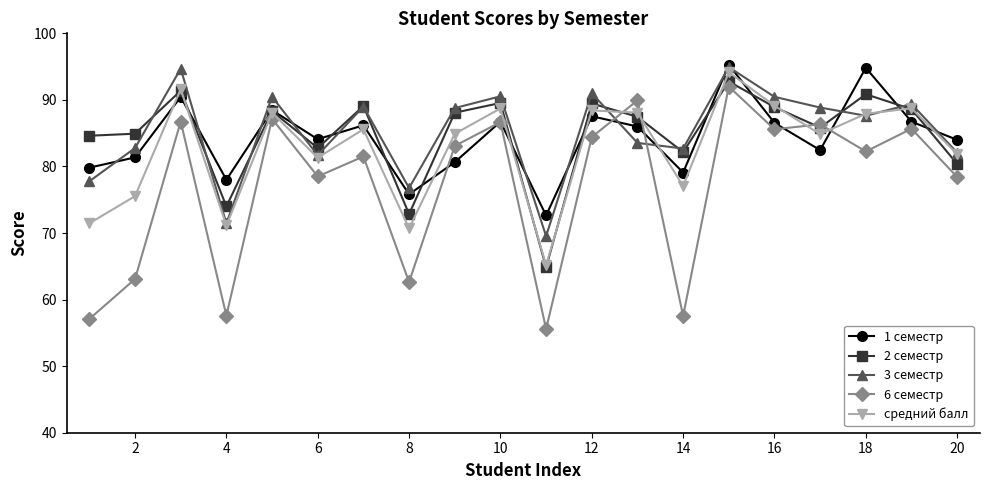

What are all the series names shown in the legend?

1 семестр, 2 семестр, 3 семестр, 6 семестр, средний балл